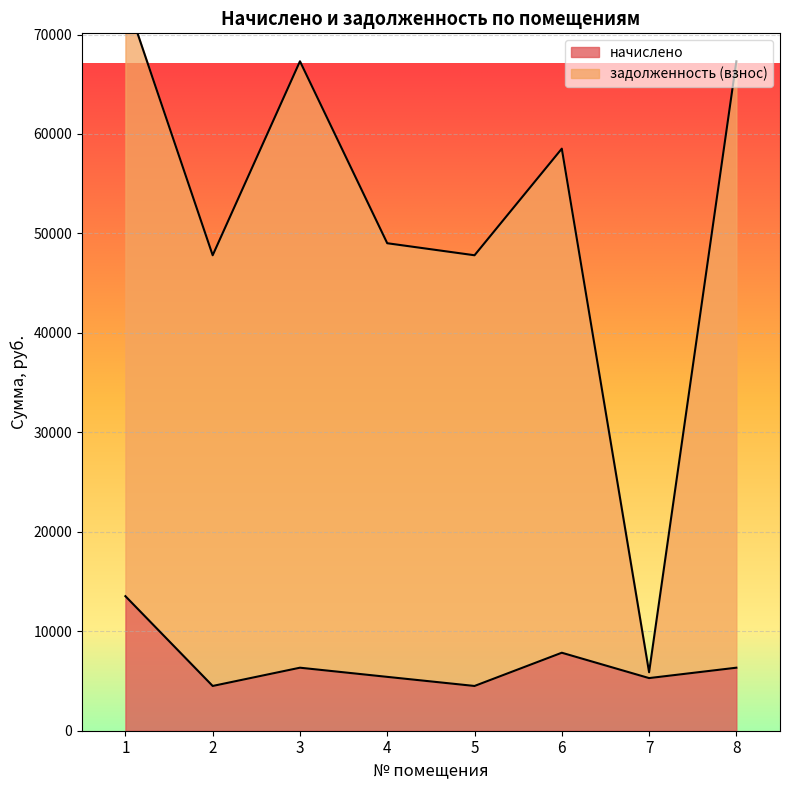

True or false: начислено and задолженность (взнос) intersect in this chart.

False